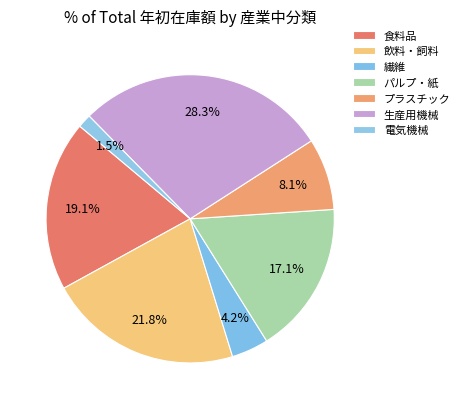

How many segments does this pie chart have?

7